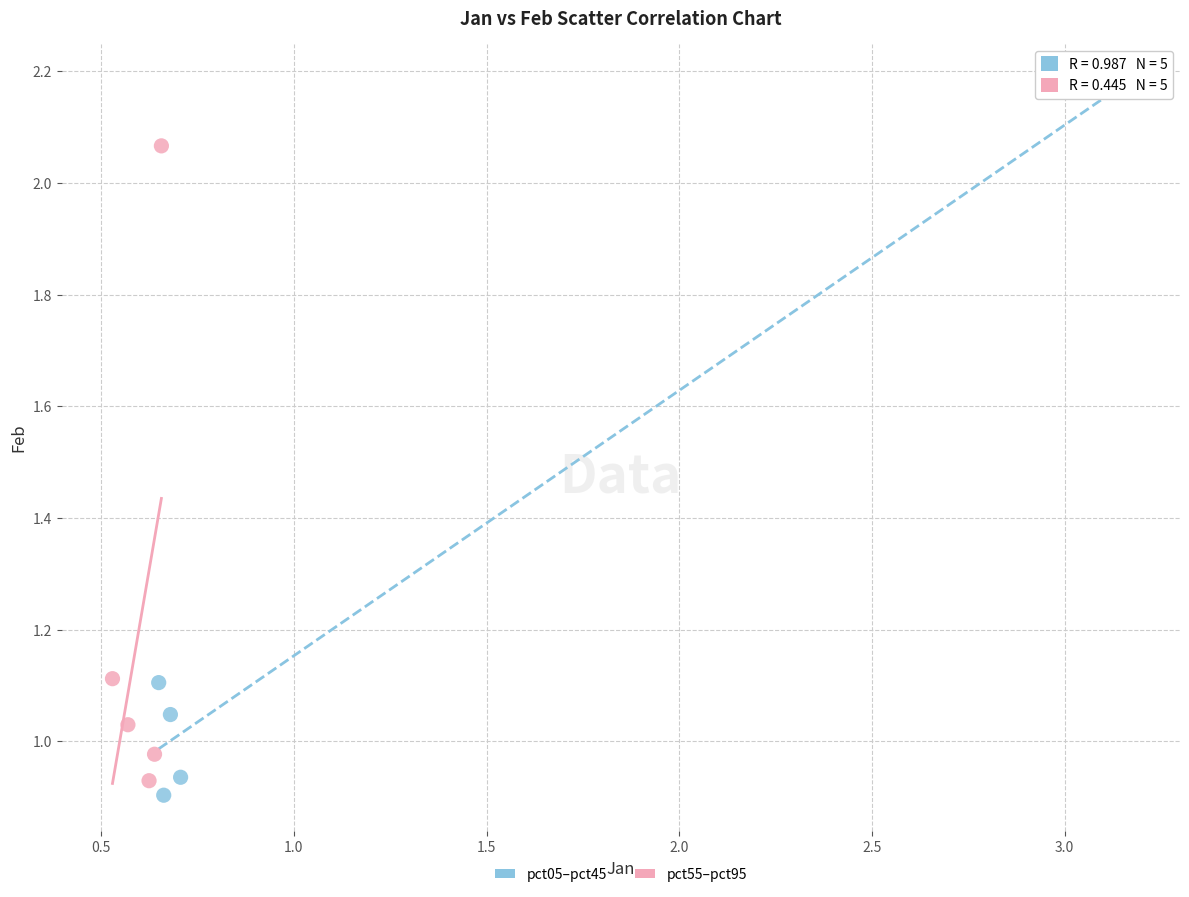

Which series has the widest spread of Y values?

pct05–pct45